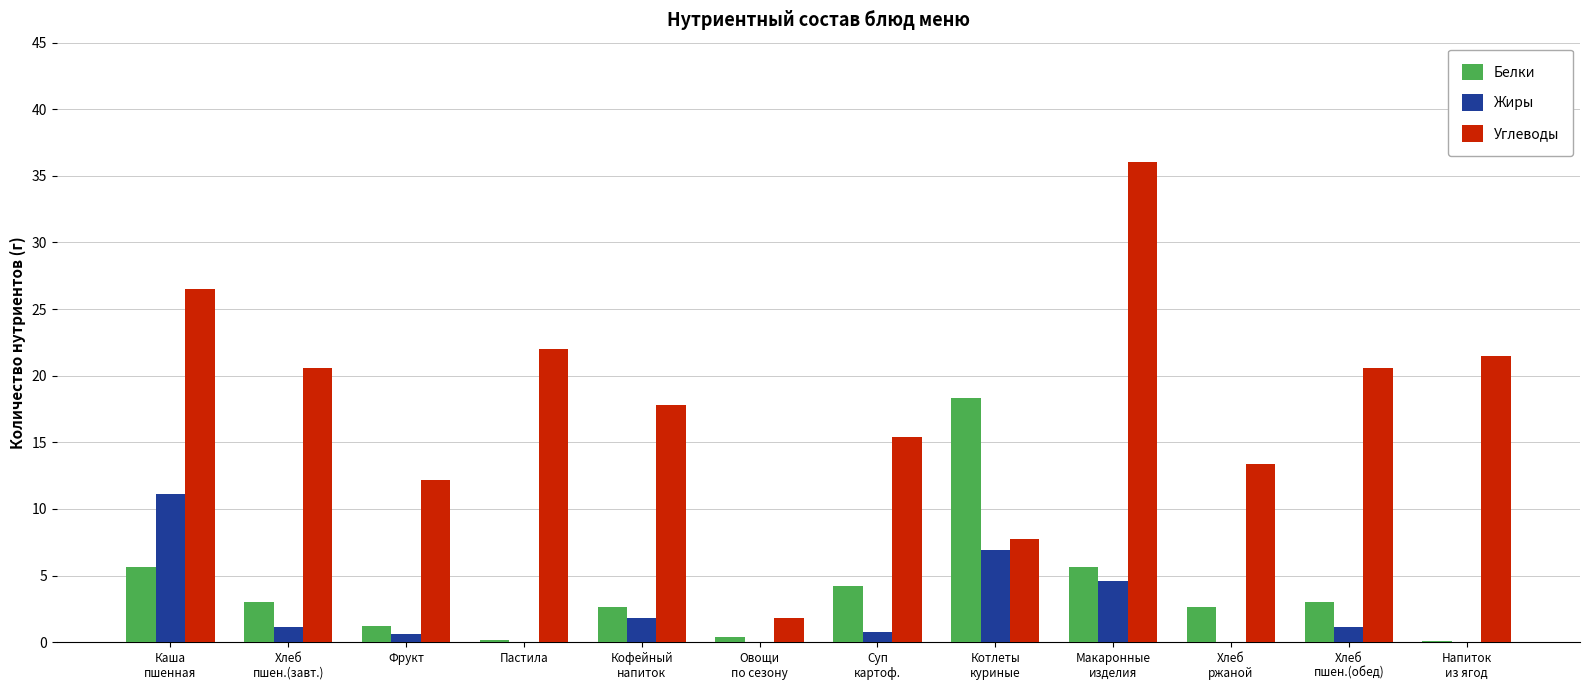

Is it true that Углеводы equals 38.8 at Пастила?

False